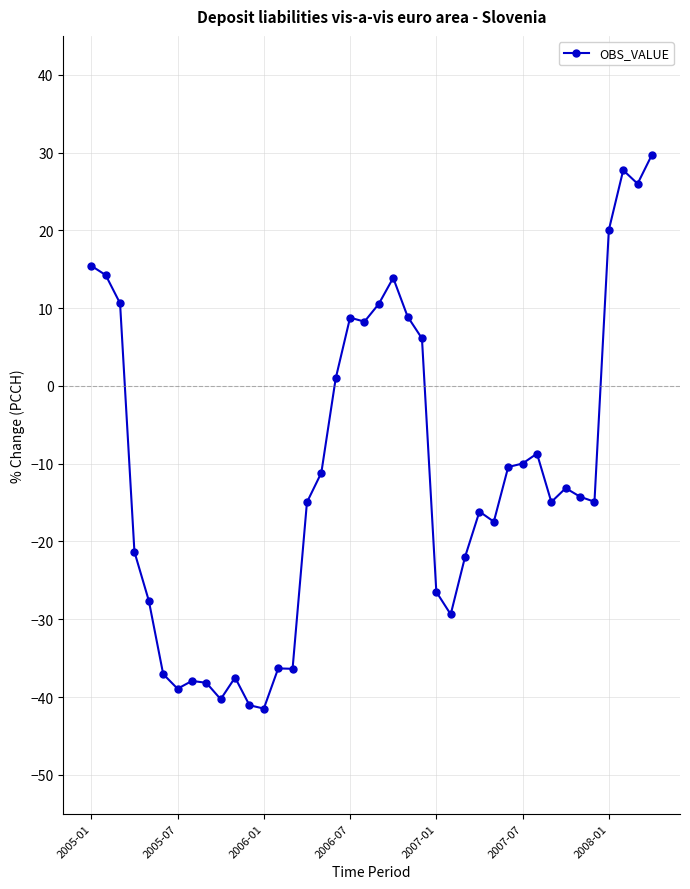

How many positive values are there?

14